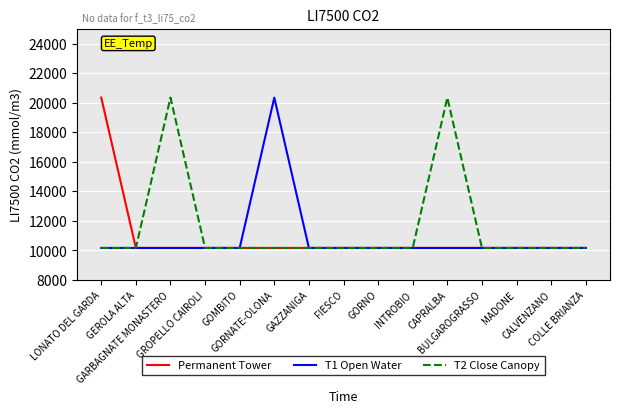

The value of T1 Open Water at GARBAGNATE MONASTERO is 10172. True or false?

True